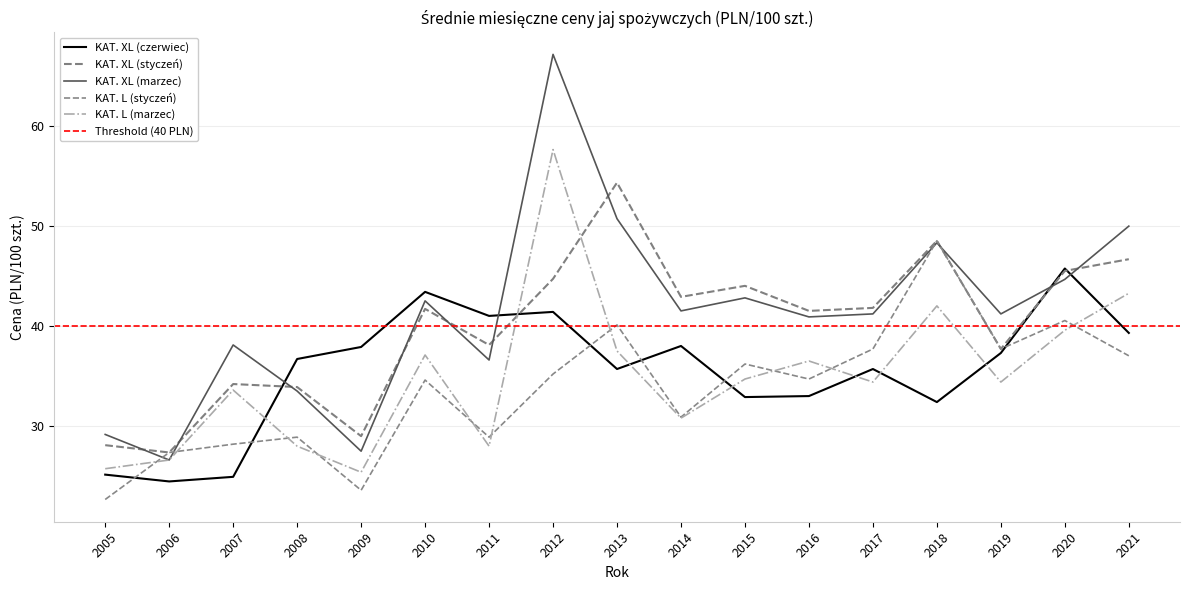

After their last crossing, which series has the higher values: KAT. L (styczeń) or KAT. L (marzec)?

KAT. L (marzec)